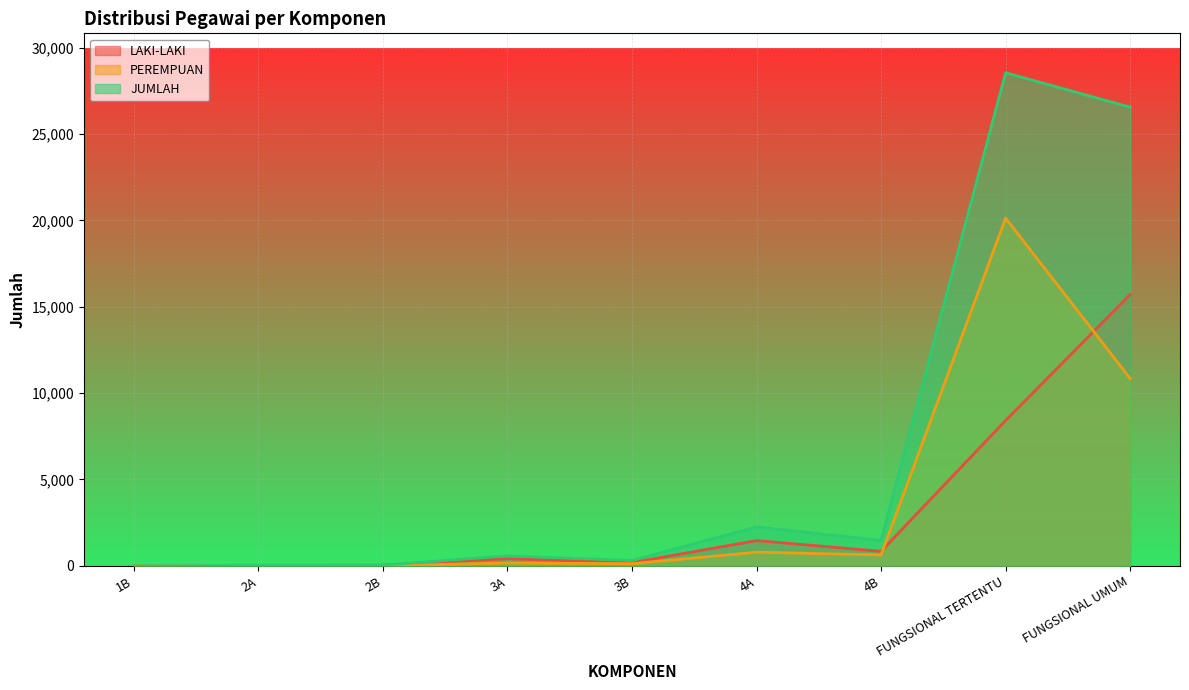

What is the maximum value shown in the chart?

28542